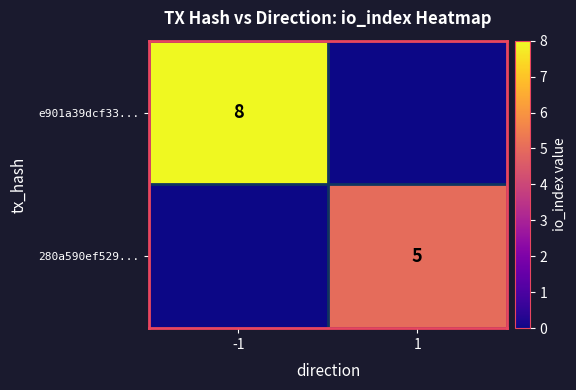

The value of e901a39dcf33... at -1 is 8. True or false?

True